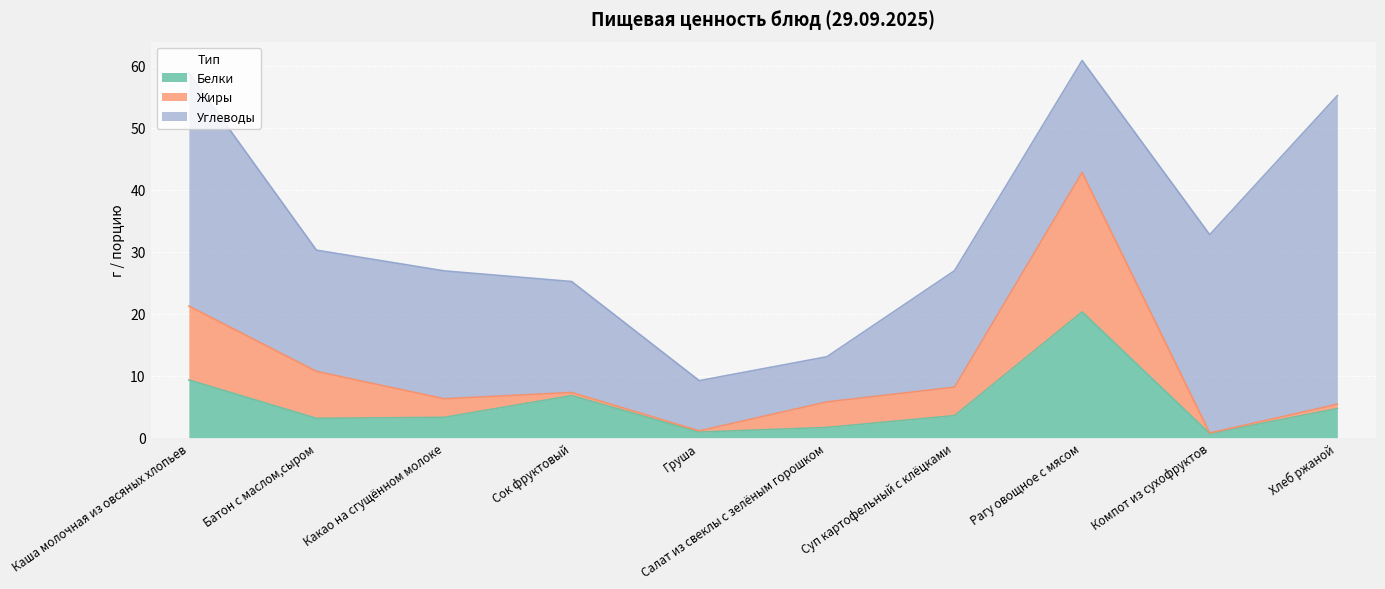

What is the sum of the Белки values at Батон с маслом,сыром and Суп картофельный с клёцками?

6.7